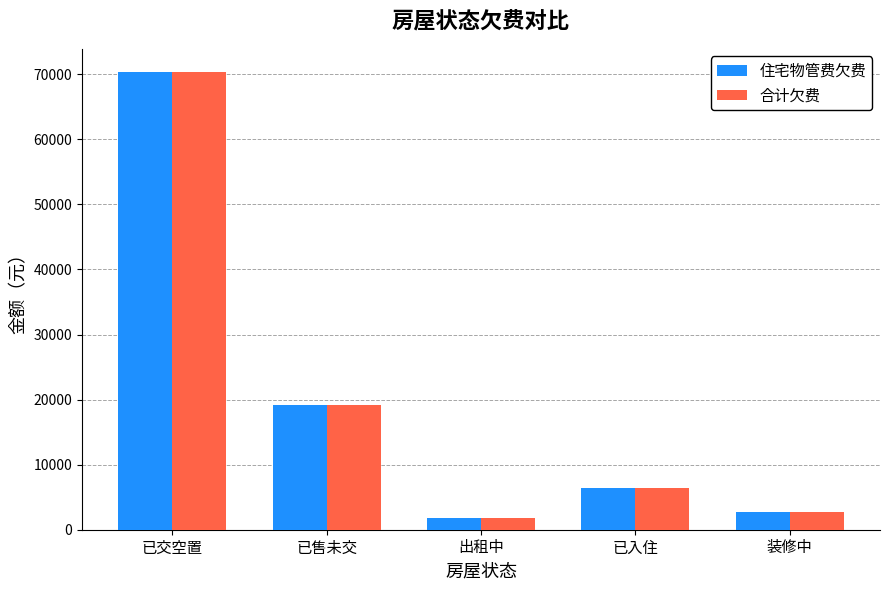

Is the value of 住宅物管费欠费 at 装修中 greater than the value of 合计欠费 at 已交空置?

No